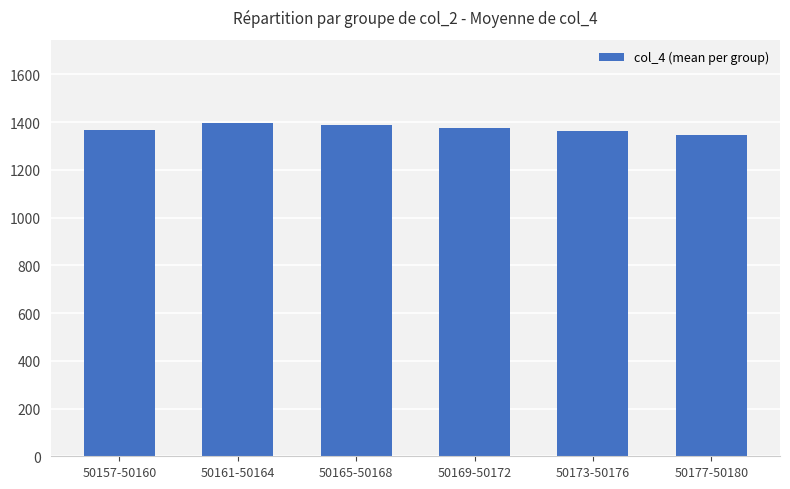

What is the ratio of the value at 50165-50168 to the value at 50161-50164?

1.0